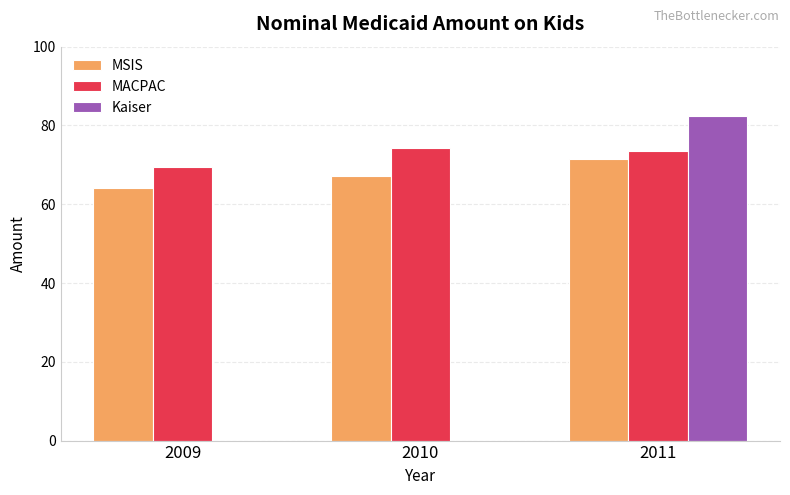

Which label corresponds to the largest value in the chart?

2011